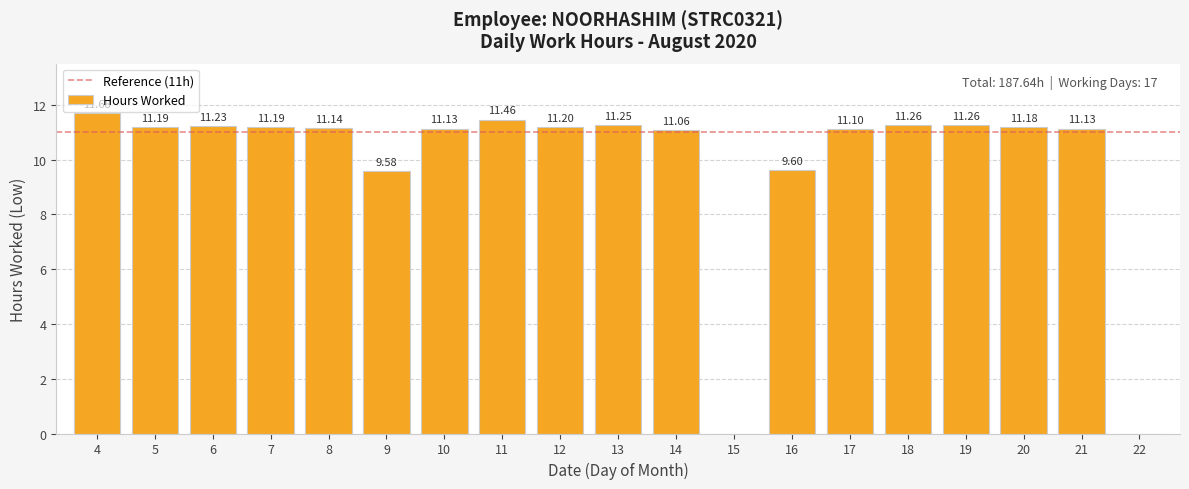

True or false: the data shows 11.2 at 7.

True